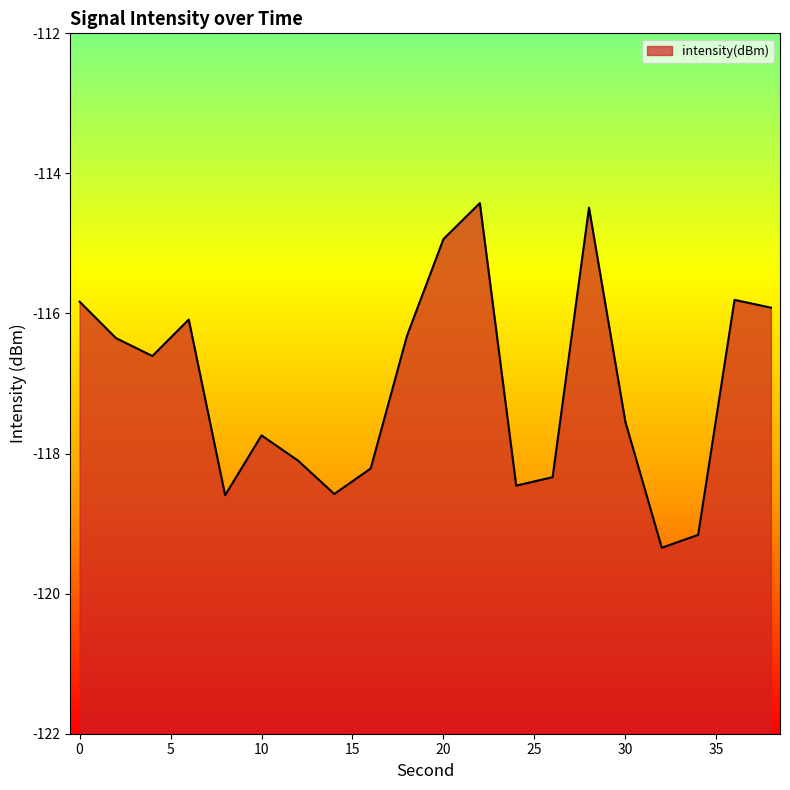

Reading left to right, transcribe all the data shown in this chart.

0=-115.8	2=-116.4	4=-116.6	6=-116.1	8=-118.6	10=-117.7	12=-118.1	14=-118.6	16=-118.2	18=-116.3	20=-114.9	22=-114.4	24=-118.5	26=-118.3	28=-114.5	30=-117.5	32=-119.3	34=-119.2	36=-115.8	38=-115.9